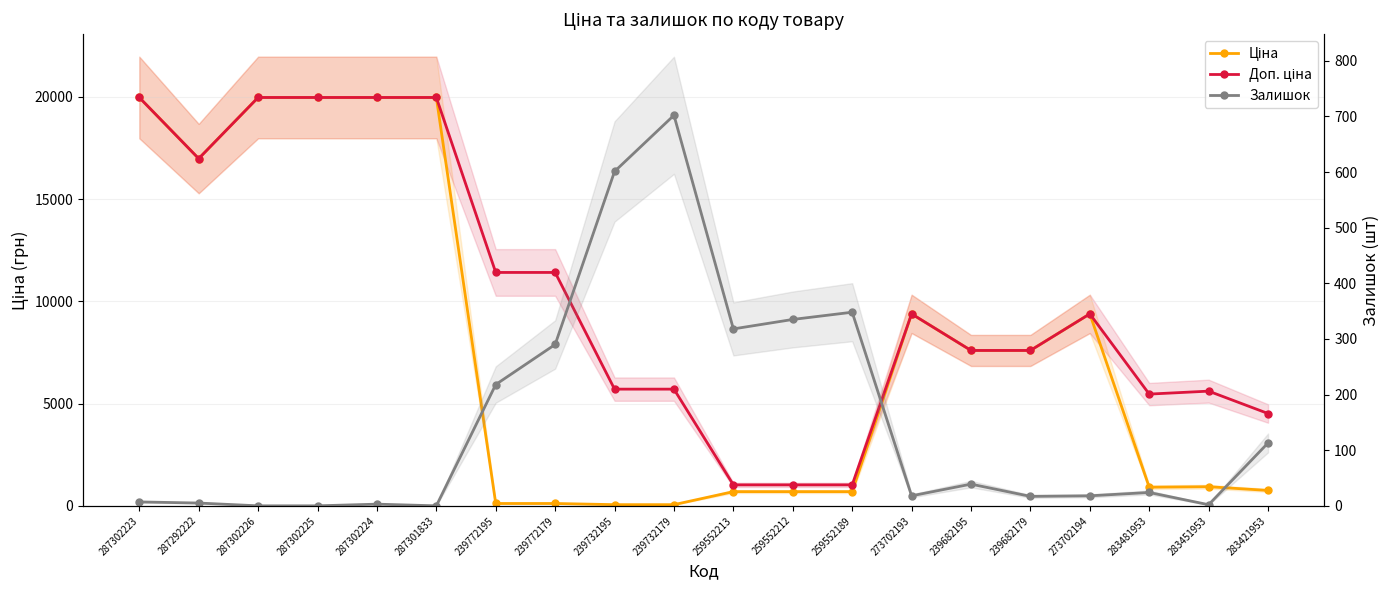

In Ціна, how many points are higher than both neighbors (excluding endpoints)?

3